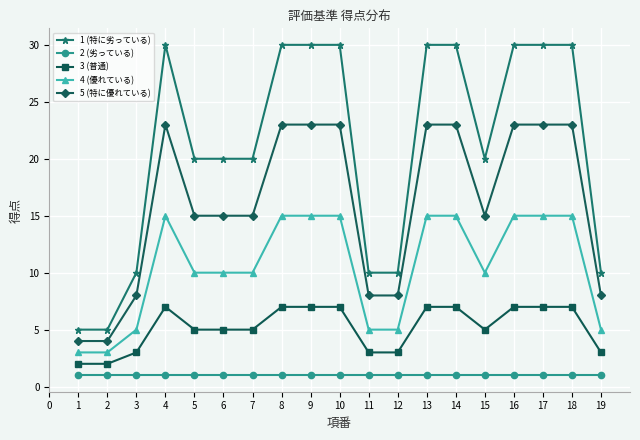

Reading left to right, transcribe all the data shown in this chart.

1 (特に劣っている): 5	5	10	30	20	20	20	30	30	30	10	10	30	30	20	30	30	30	10
2 (劣っている): 1	1	1	1	1	1	1	1	1	1	1	1	1	1	1	1	1	1	1
3 (普通): 2	2	3	7	5	5	5	7	7	7	3	3	7	7	5	7	7	7	3
4 (優れている): 3	3	5	15	10	10	10	15	15	15	5	5	15	15	10	15	15	15	5
5 (特に優れている): 4	4	8	23	15	15	15	23	23	23	8	8	23	23	15	23	23	23	8